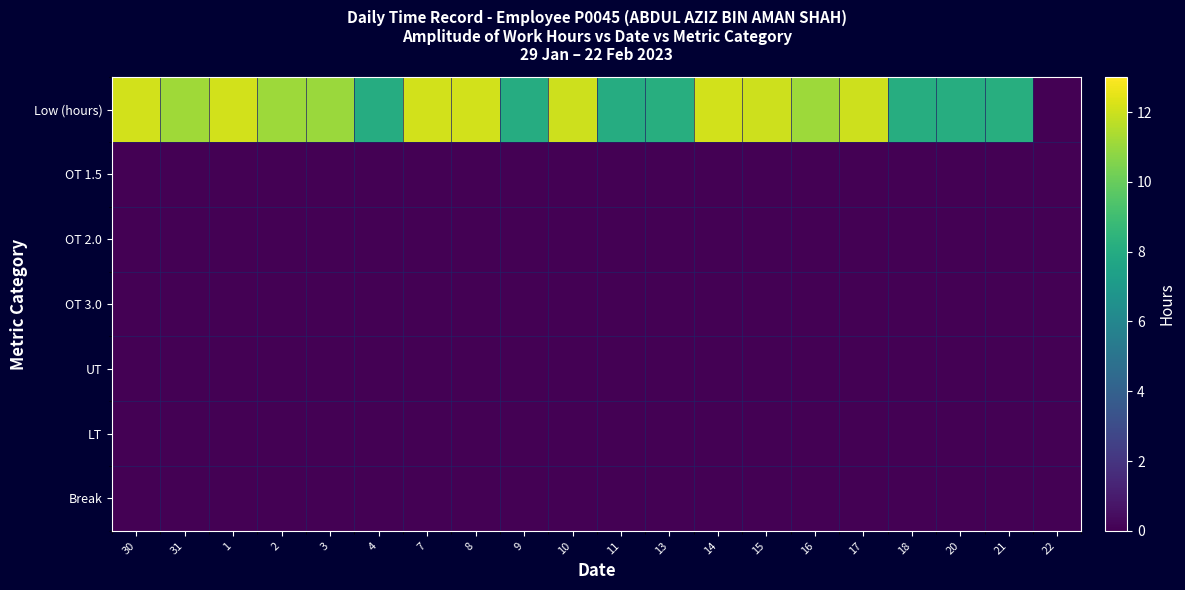

Reading left to right, what are all the values shown in this chart?

Low (hours): 30=12.1	31=11.2	1=12.1	2=11.1	3=11.1	4=8.1	7=12.1	8=12.1	9=8.1	10=12.0	11=8.1	13=8.2	14=12.1	15=12.0	16=11.1	17=12.0	18=8.1	20=8.1	21=8.2	22=0.0
OT 1.5: 30=0.0	31=0.0	1=0.0	2=0.0	3=0.0	4=0.0	7=0.0	8=0.0	9=0.0	10=0.0	11=0.0	13=0.0	14=0.0	15=0.0	16=0.0	17=0.0	18=0.0	20=0.0	21=0.0	22=0.0
OT 2.0: 30=0.0	31=0.0	1=0.0	2=0.0	3=0.0	4=0.0	7=0.0	8=0.0	9=0.0	10=0.0	11=0.0	13=0.0	14=0.0	15=0.0	16=0.0	17=0.0	18=0.0	20=0.0	21=0.0	22=0.0
OT 3.0: 30=0.0	31=0.0	1=0.0	2=0.0	3=0.0	4=0.0	7=0.0	8=0.0	9=0.0	10=0.0	11=0.0	13=0.0	14=0.0	15=0.0	16=0.0	17=0.0	18=0.0	20=0.0	21=0.0	22=0.0
UT: 30=0.0	31=0.0	1=0.0	2=0.0	3=0.0	4=0.0	7=0.0	8=0.0	9=0.0	10=0.0	11=0.0	13=0.0	14=0.0	15=0.0	16=0.0	17=0.0	18=0.0	20=0.0	21=0.0	22=0.0
LT: 30=0.0	31=0.0	1=0.0	2=0.0	3=0.0	4=0.0	7=0.0	8=0.0	9=0.0	10=0.0	11=0.0	13=0.0	14=0.0	15=0.0	16=0.0	17=0.0	18=0.0	20=0.0	21=0.0	22=0.0
Break: 30=0.0	31=0.0	1=0.0	2=0.0	3=0.0	4=0.0	7=0.0	8=0.0	9=0.0	10=0.0	11=0.0	13=0.0	14=0.0	15=0.0	16=0.0	17=0.0	18=0.0	20=0.0	21=0.0	22=0.0